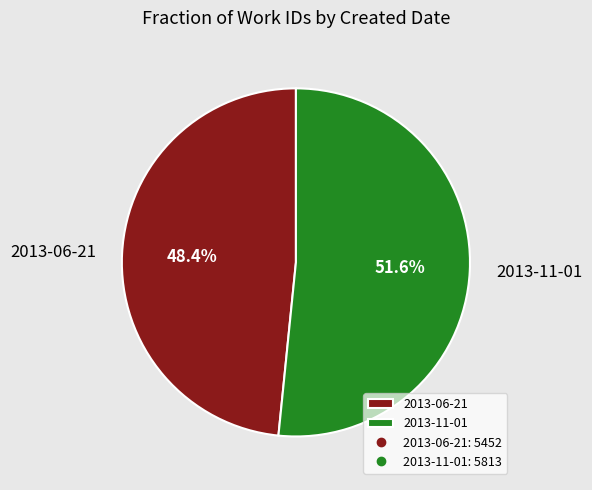

Does any single category account for the majority?

Yes